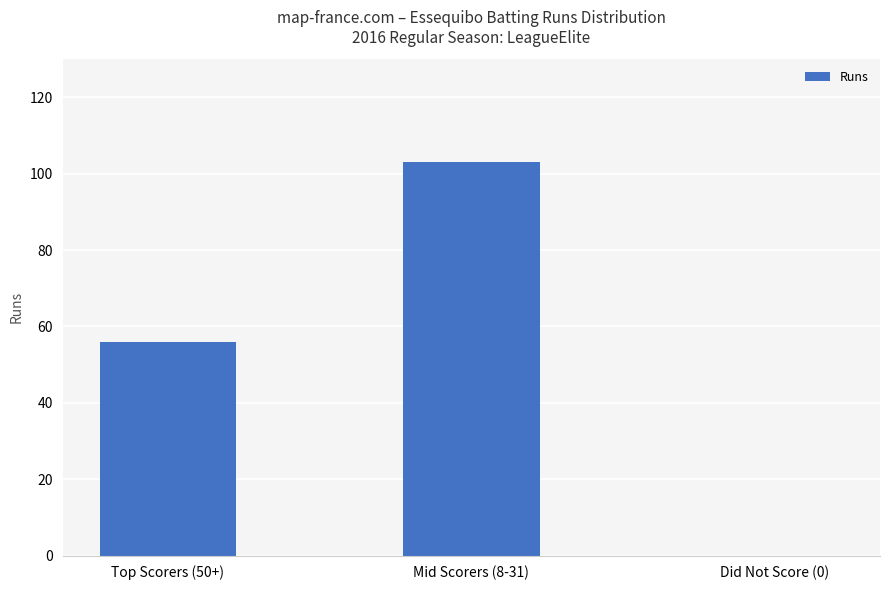

Reading right to left, what are all the values shown in this chart?

0	103	56